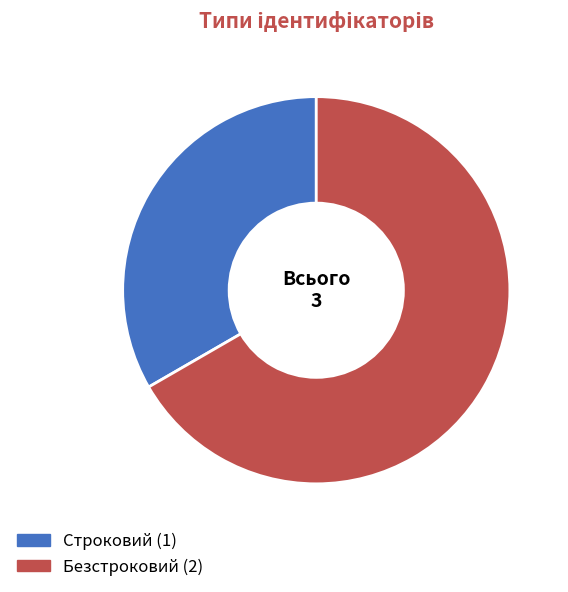

Rank the categories by value from highest to lowest.

Безстроковий, Строковий